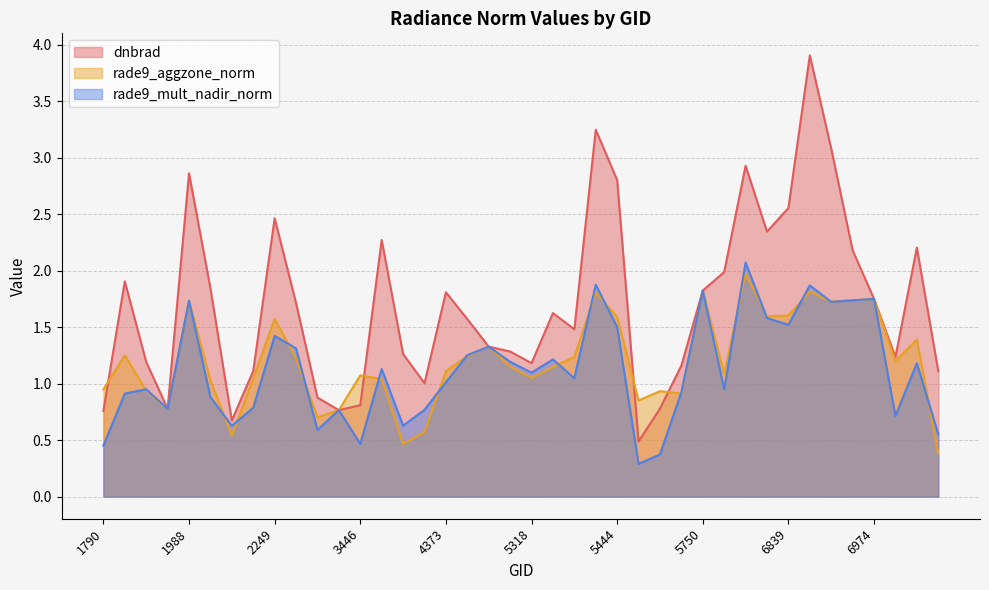

Rank the series by their maximum value, from highest to lowest.

dnbrad, rade9_mult_nadir_norm, rade9_aggzone_norm